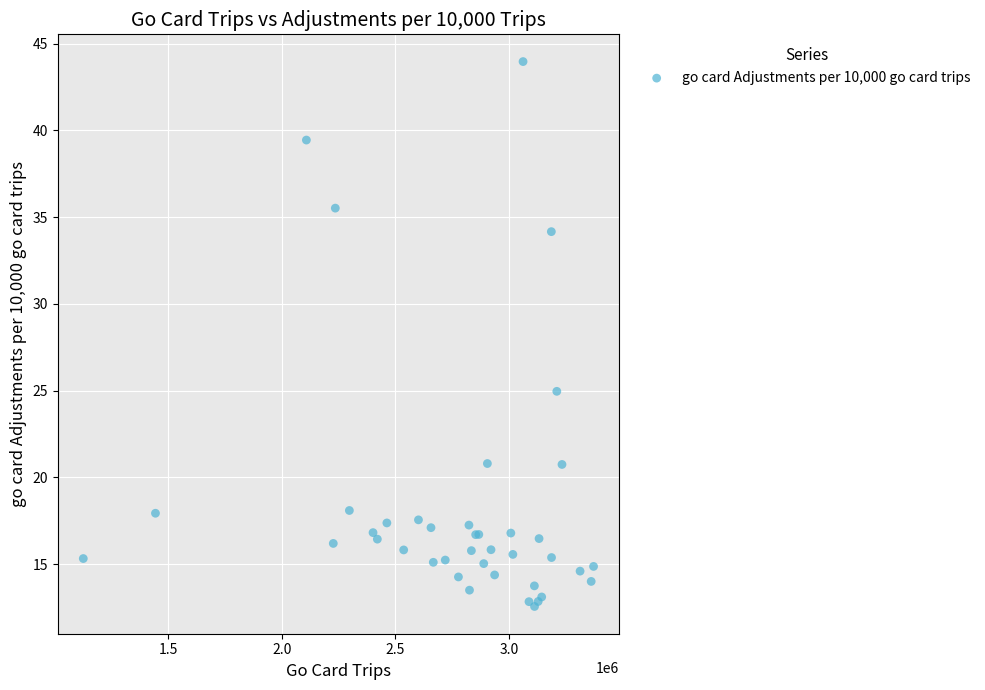

What Y value in the scatter plot is closest to 28?

25.0